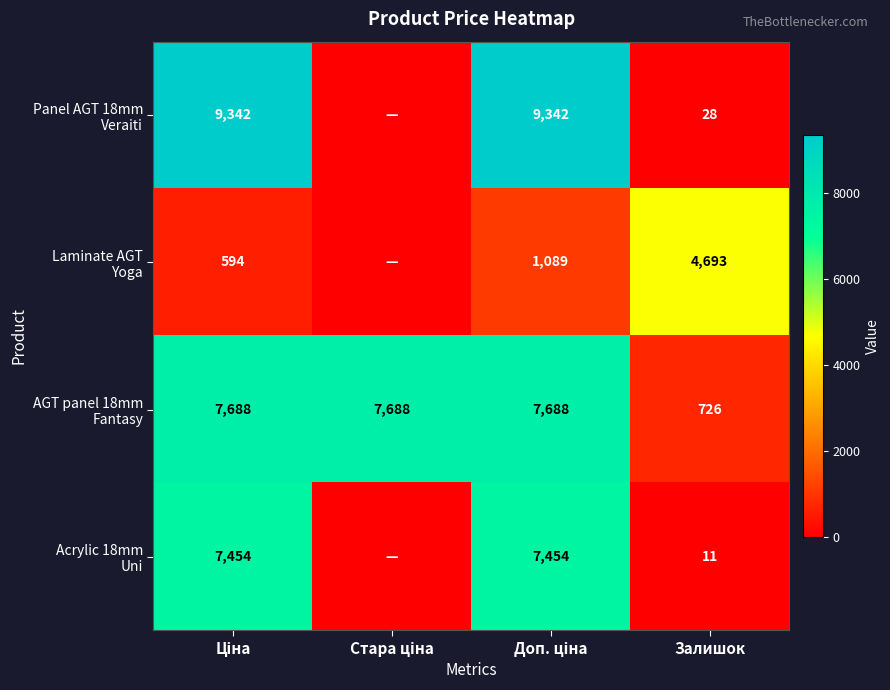

Which series has the largest total across all categories?

AGT panel 18mm Fantasy